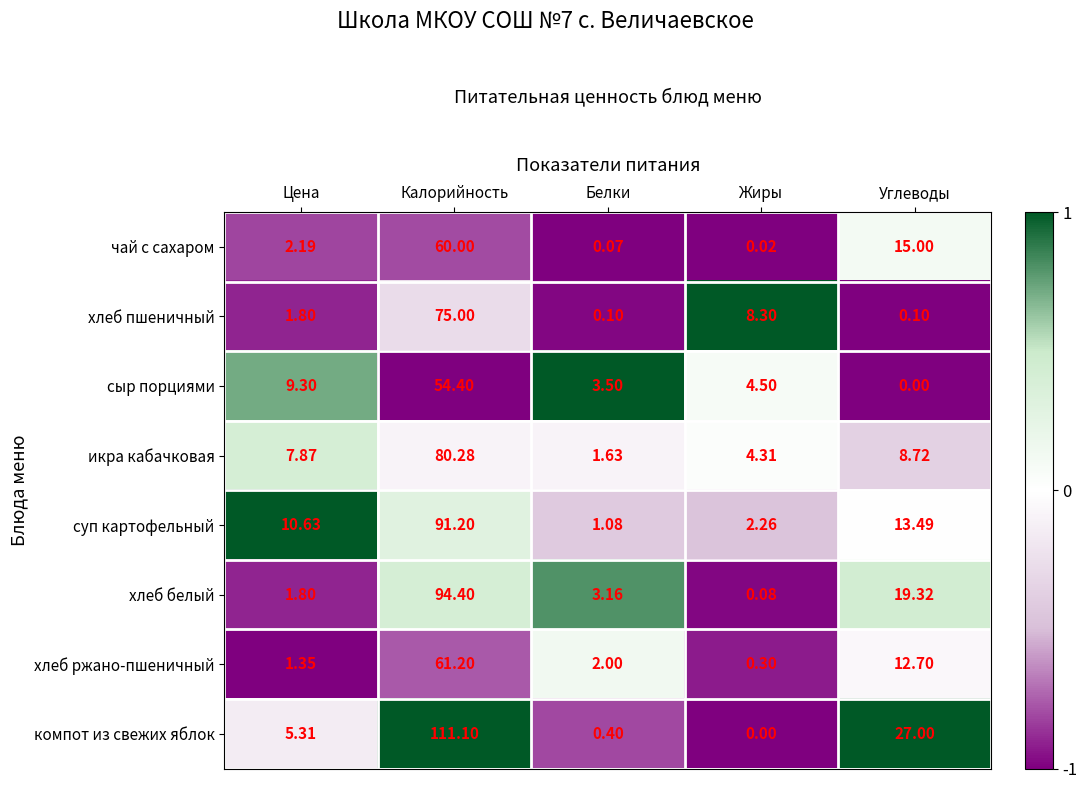

Which category has the highest value in the хлеб пшеничный series?

Калорийность